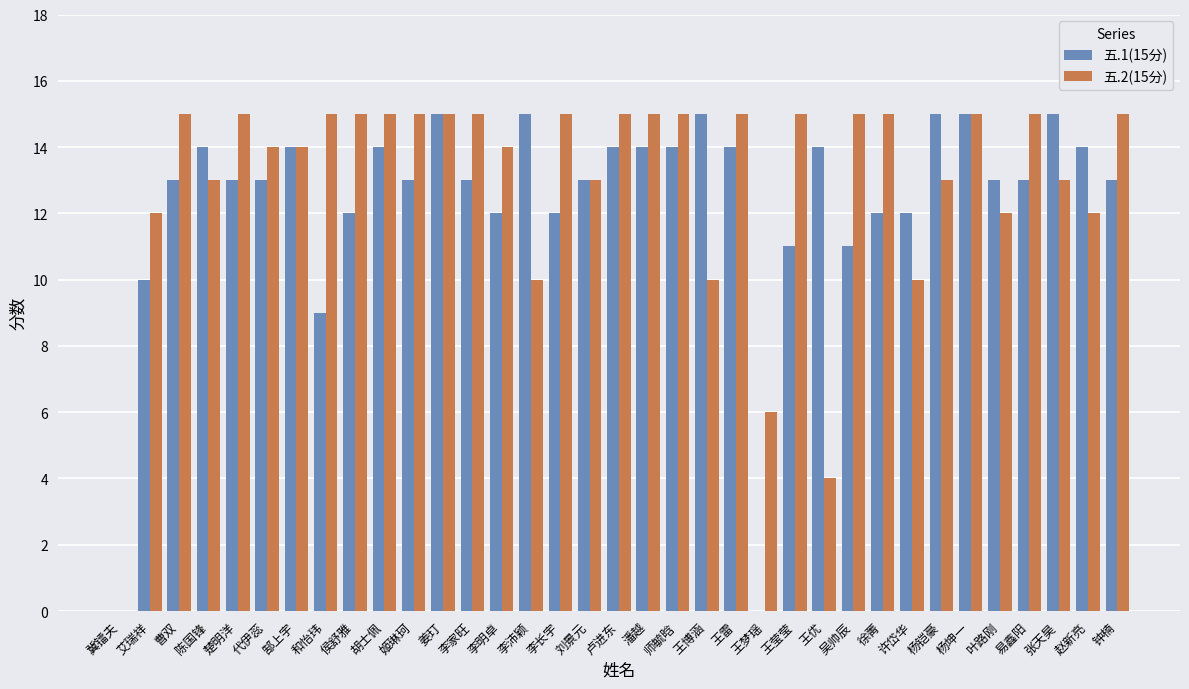

What are all the series names shown in the legend?

五.1(15分), 五.2(15分)